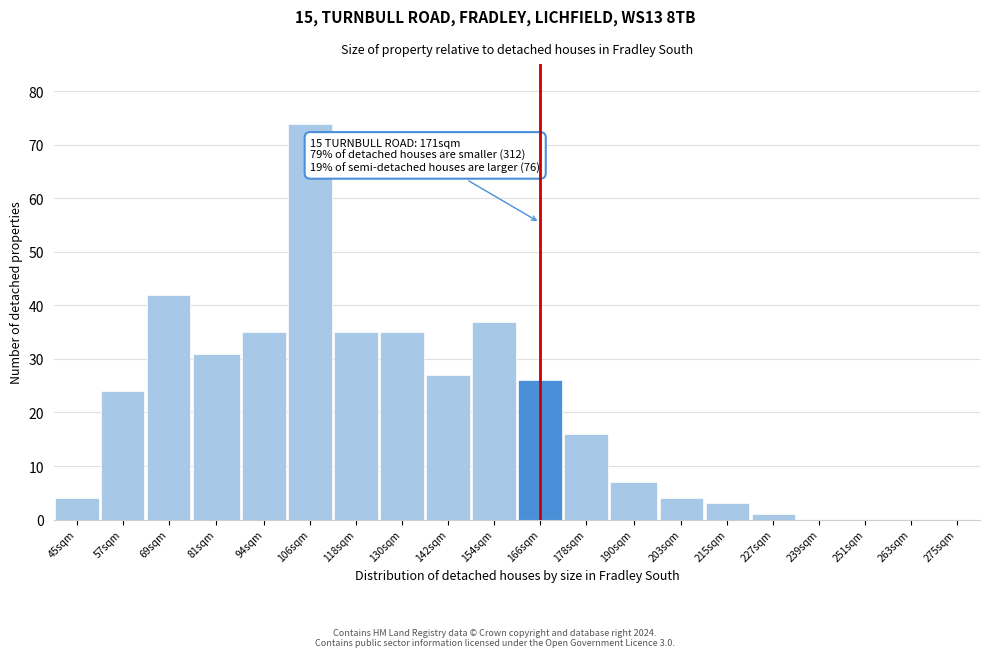

Reading left to right, extract all data points from this chart.

45sqm=4	57sqm=24	69sqm=42	81sqm=31	94sqm=35	106sqm=74	118sqm=35	130sqm=35	142sqm=27	154sqm=37	166sqm=26	178sqm=16	190sqm=7	203sqm=4	215sqm=3	227sqm=1	239sqm=0	251sqm=0	263sqm=0	275sqm=0